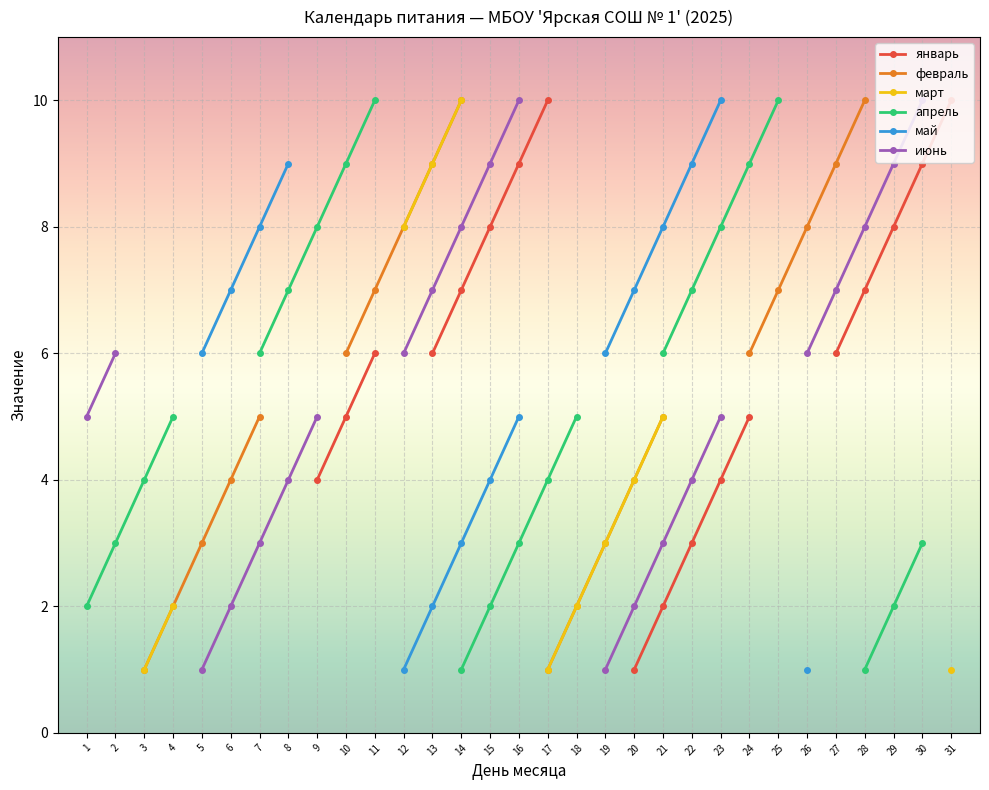

Read the март value at 14.

10.0